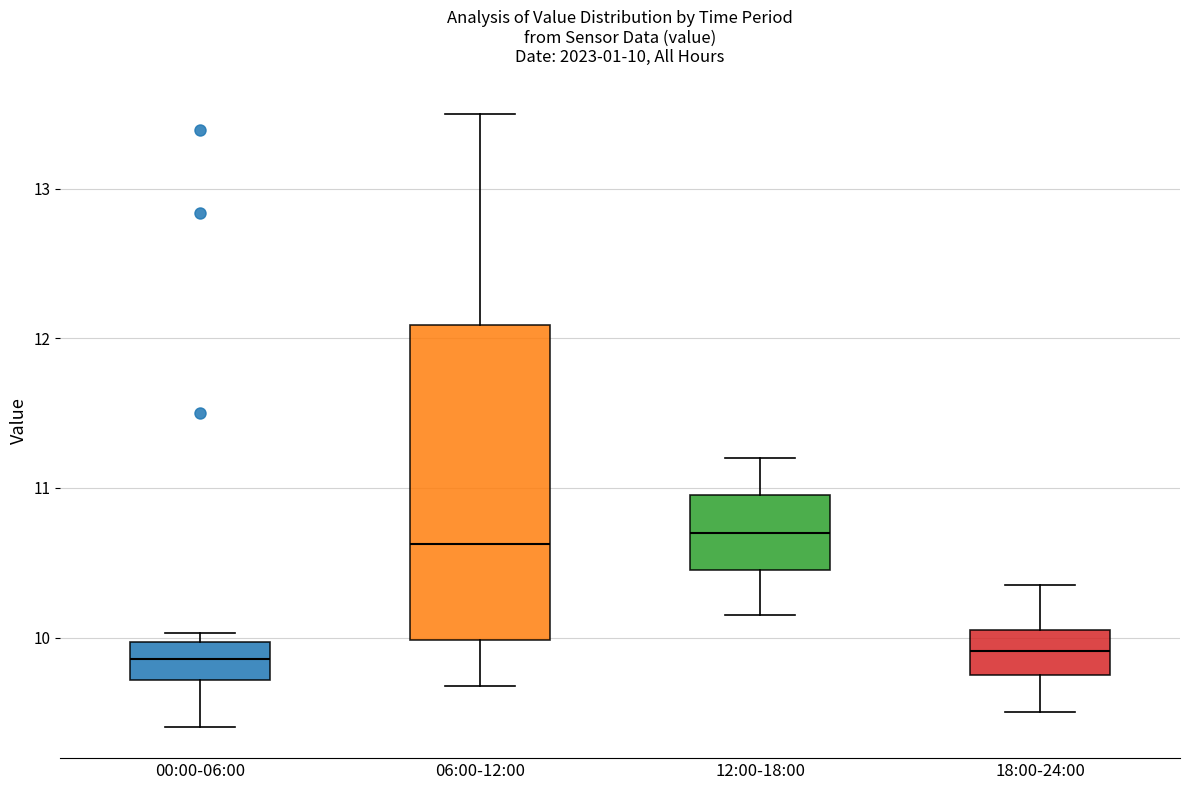

Which box is the tallest, from its lower edge to its upper edge?

06:00-12:00